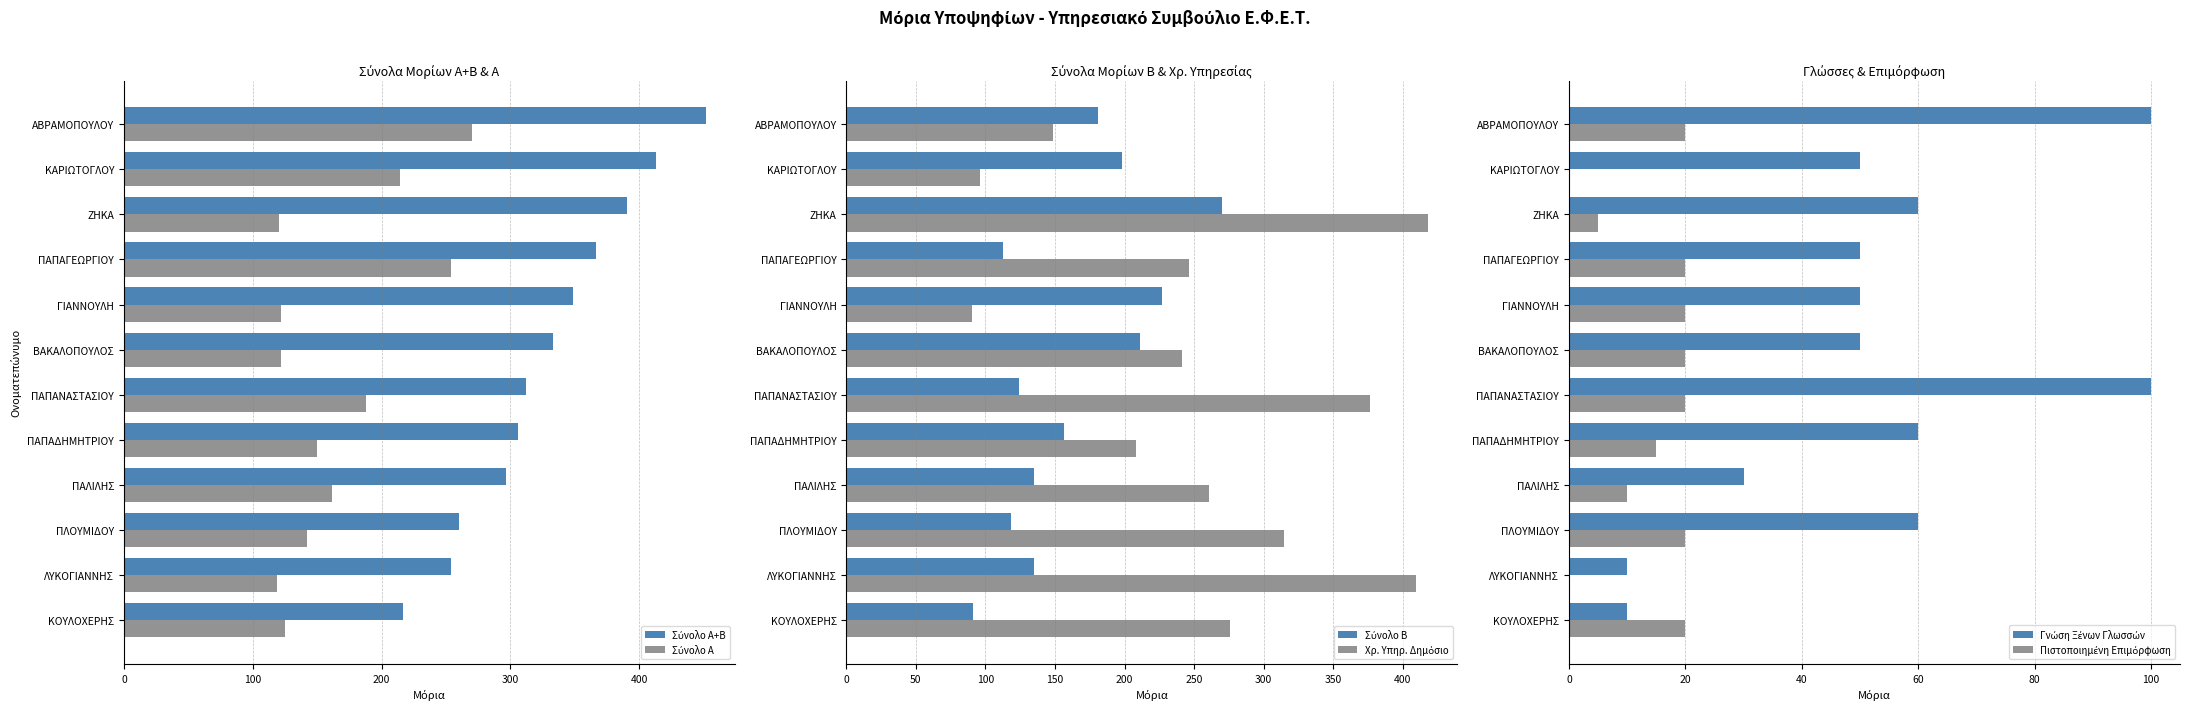

How many distinct data groups are displayed?

6